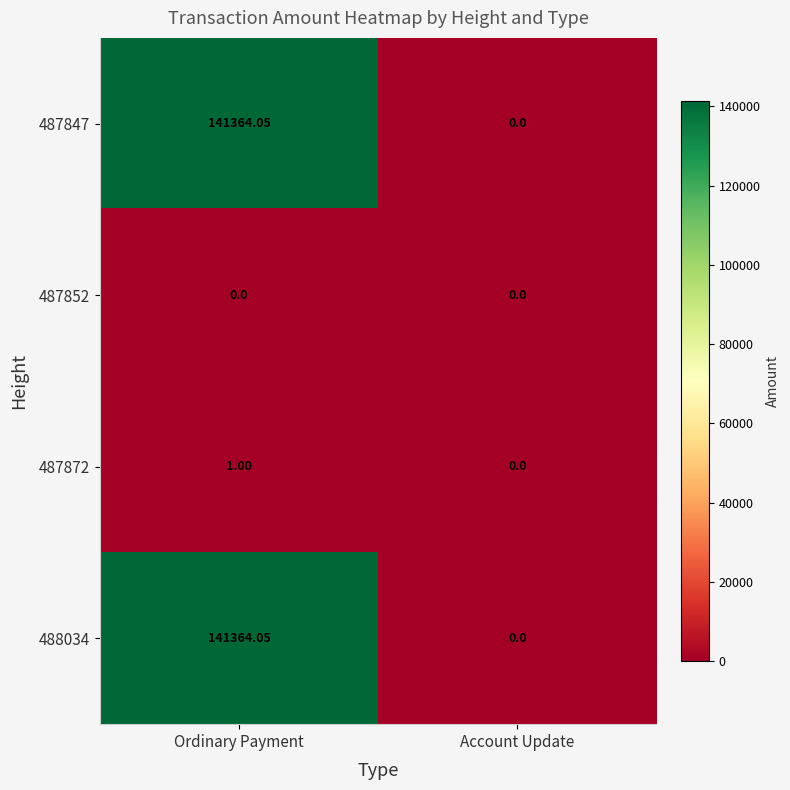

Which category has the lowest value in the 487872 series?

Account Update